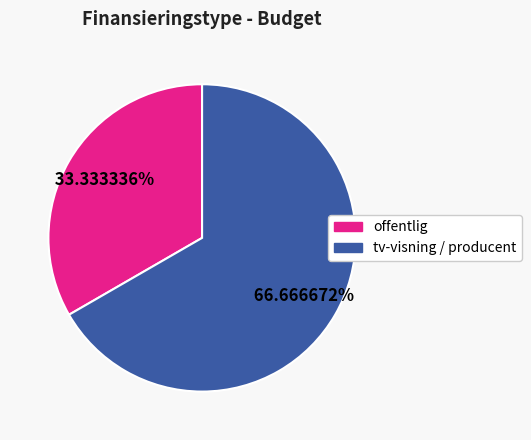

How many slices are in this pie chart?

2